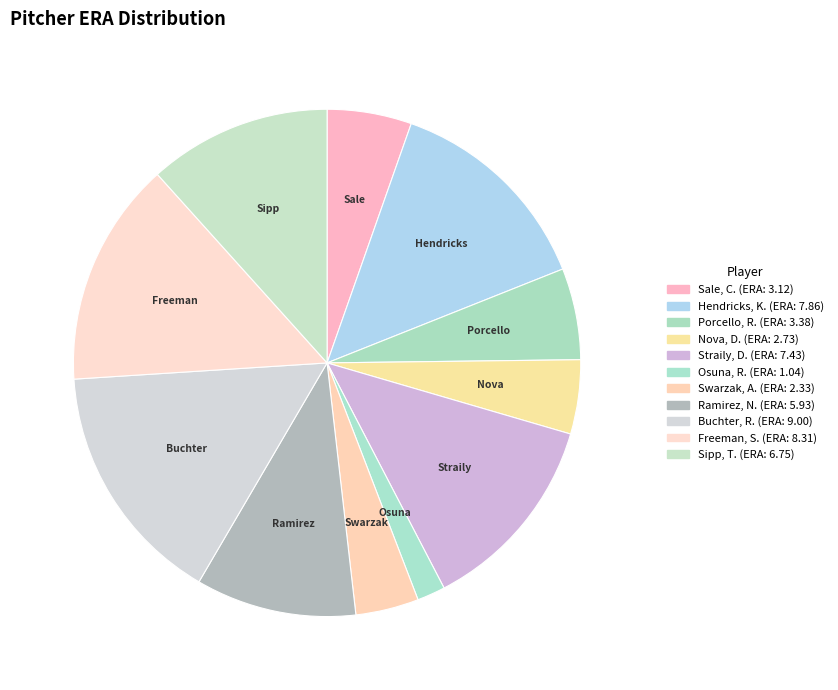

Approximately how many times larger is the value at Buchter, R. compared to Hendricks, K.?

1.1